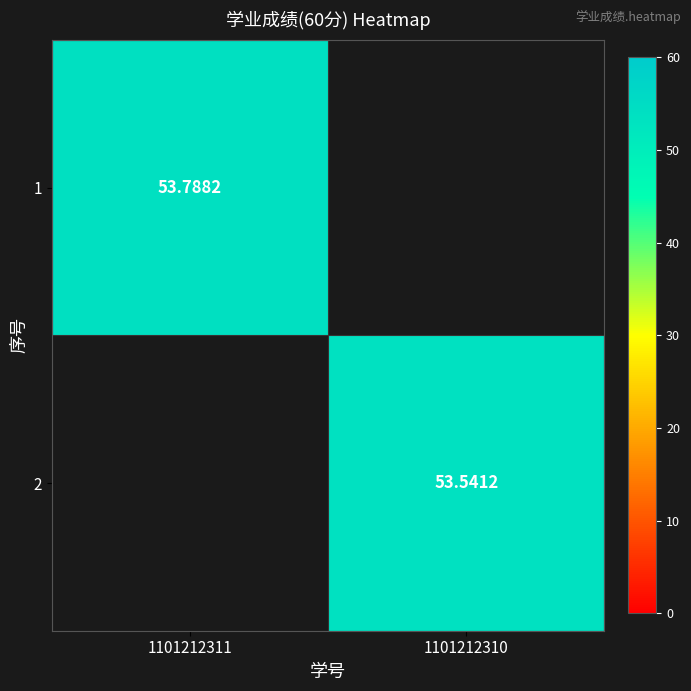

Is the value of 1 at 1101212311 greater than the value of 2 at 1101212310?

Yes